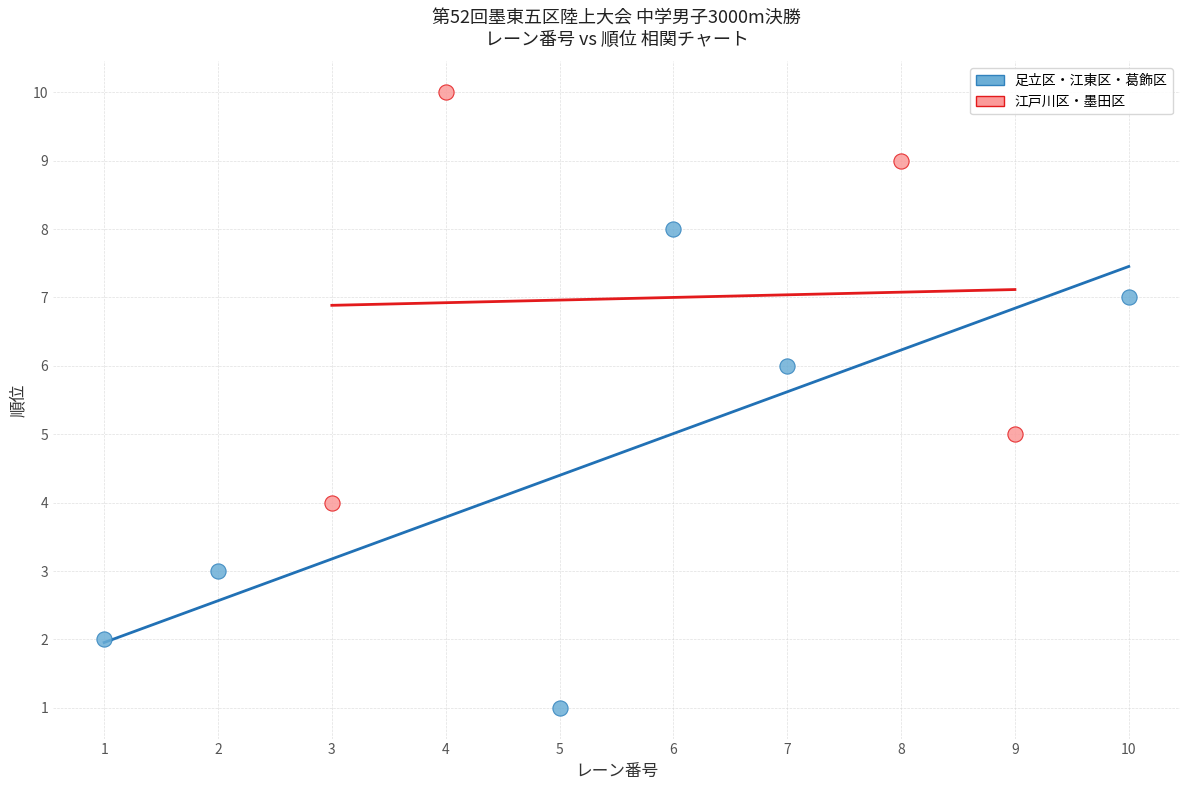

Which series contains the lowest Y value?

足立区・江東区・葛飾区